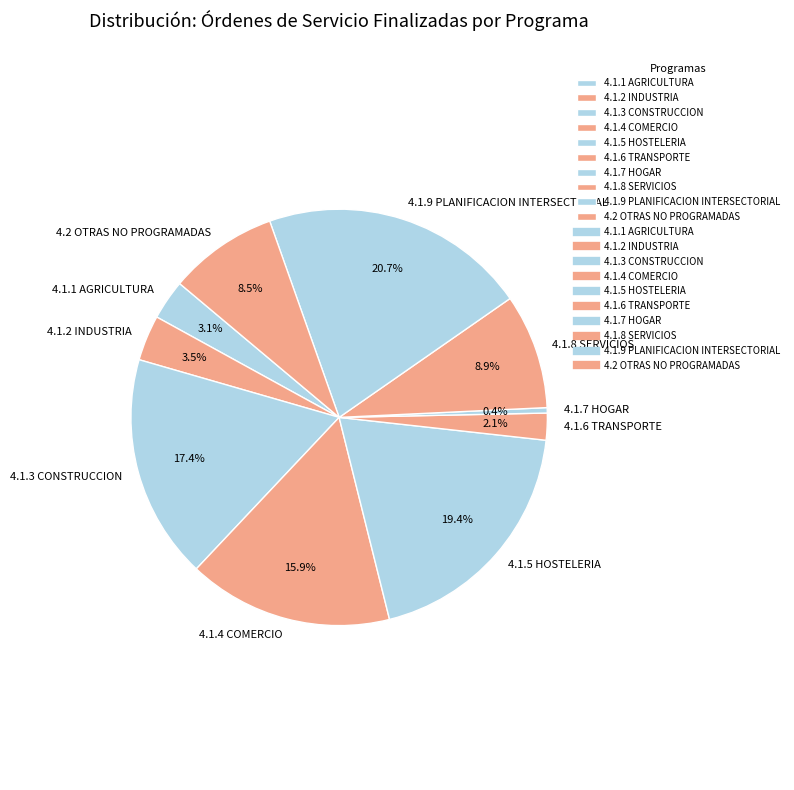

What is the smallest slice in the pie chart?

4.1.7 HOGAR